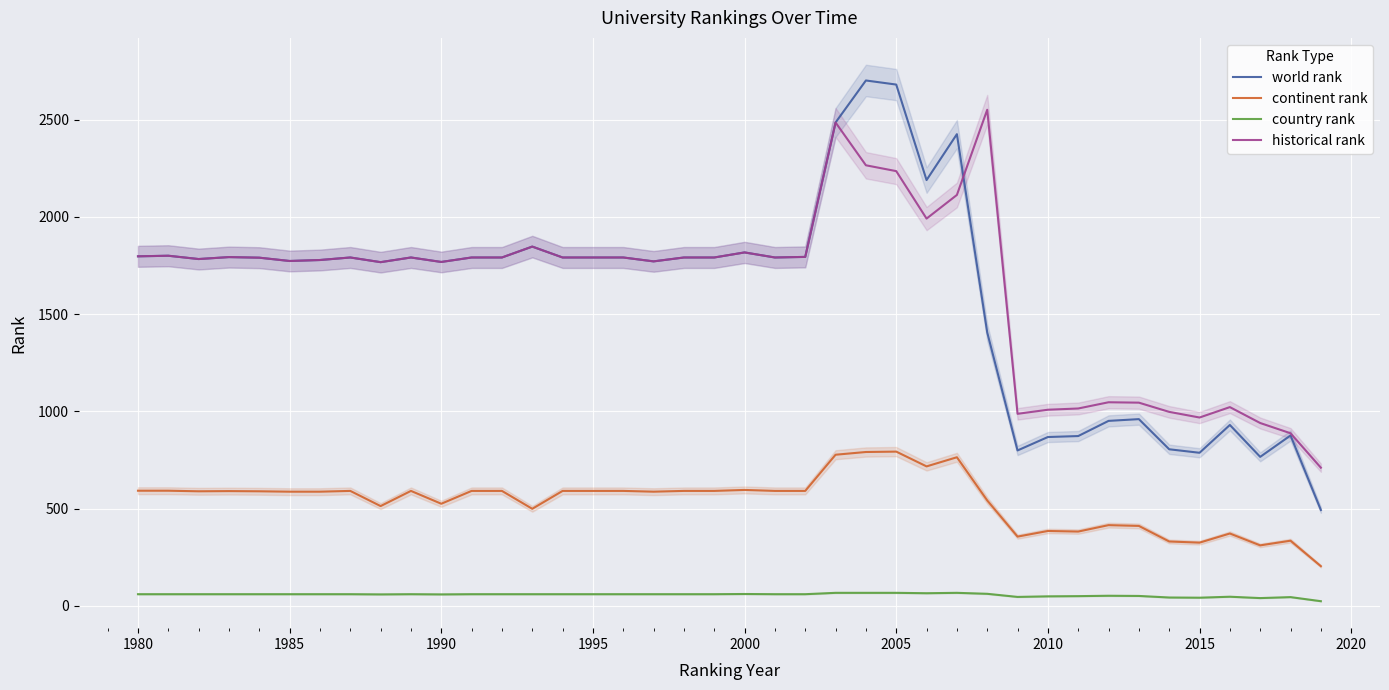

True or false: historical rank and country rank intersect in this chart.

False